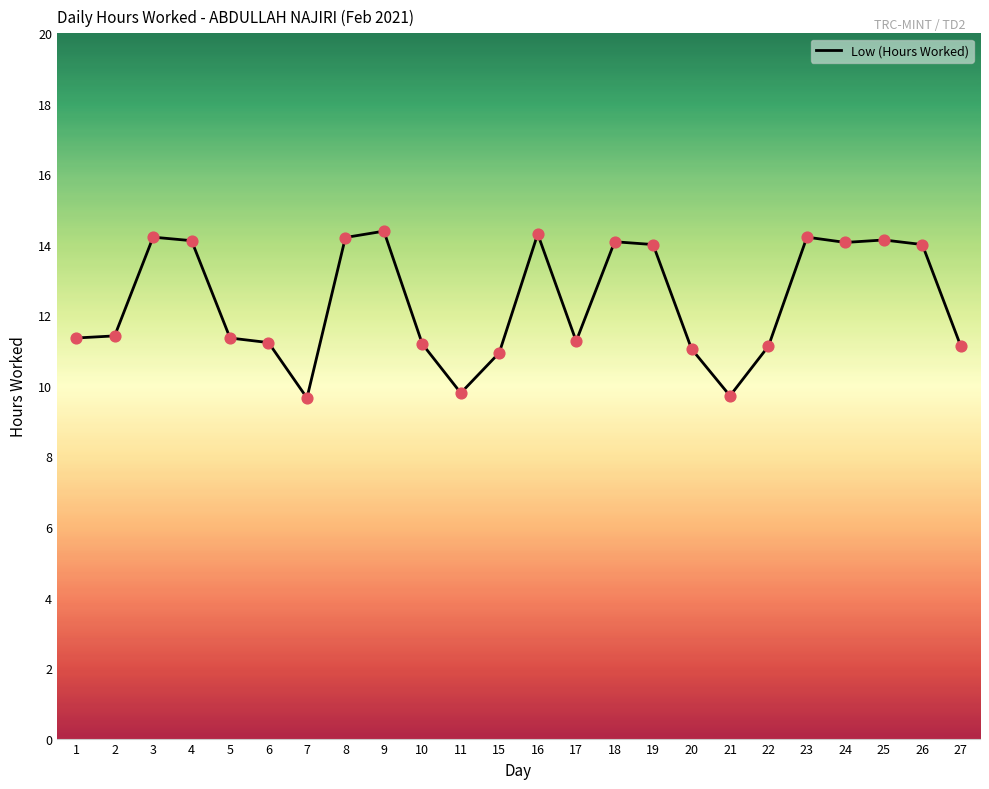

Approximately how many times larger is the value at 24 compared to 16?

1.0